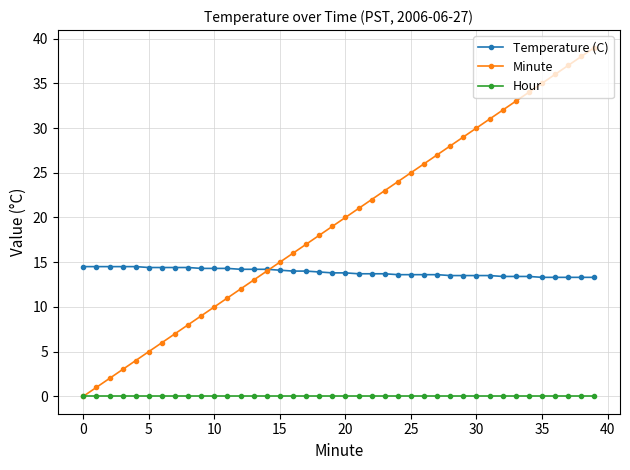

Does the chart display data point markers on the line(s)?

Yes